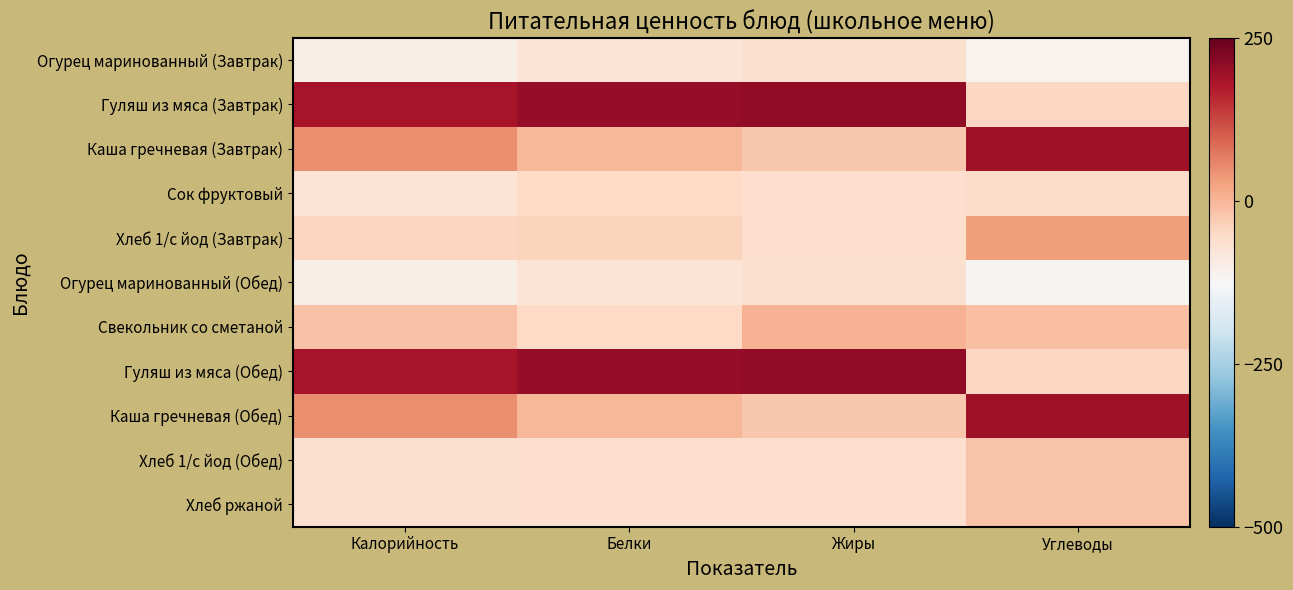

At Углеводы, list the series in order from smallest to largest.

Огурец маринованный (Обед), Огурец маринованный (Завтрак), Сок фруктовый, Гуляш из мяса (Завтрак), Гуляш из мяса (Обед), Хлеб 1/с йод (Обед), Хлеб ржаной, Свекольник со сметаной, Хлеб 1/с йод (Завтрак), Каша гречневая (Завтрак), Каша гречневая (Обед)